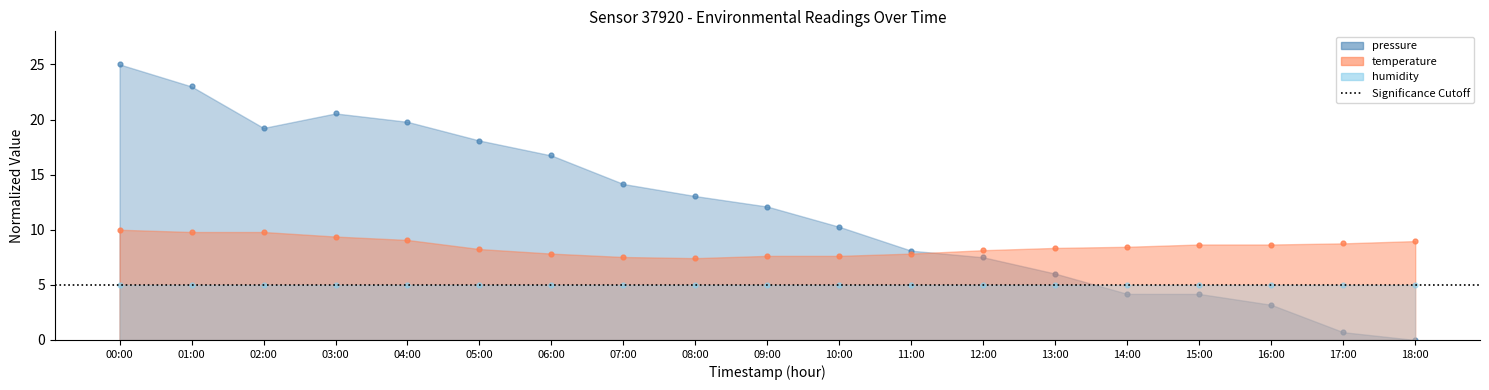

Is the value of temperature at 14:00 greater than the value of pressure at 08:00?

No